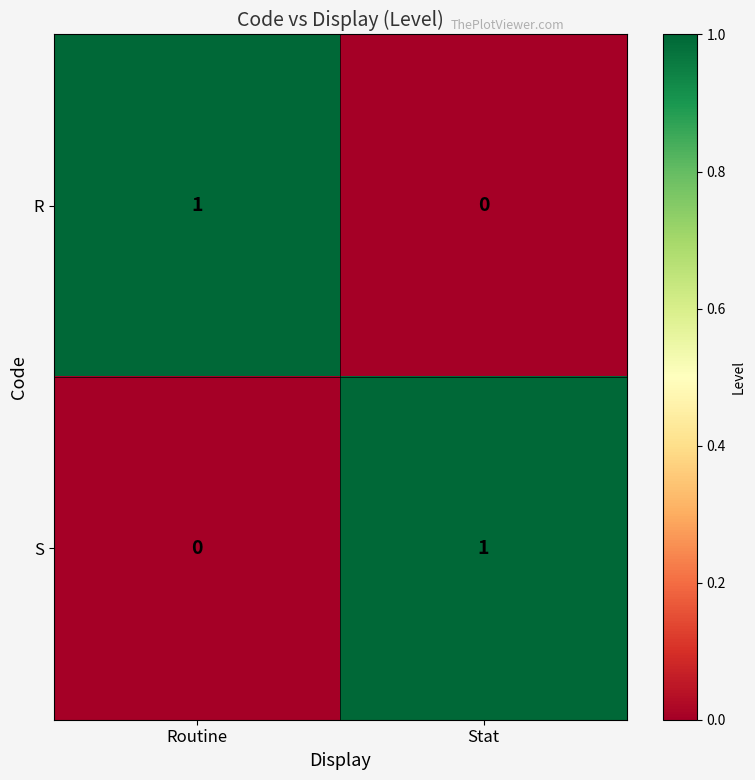

True or false: R has a value of 1 at Stat.

False